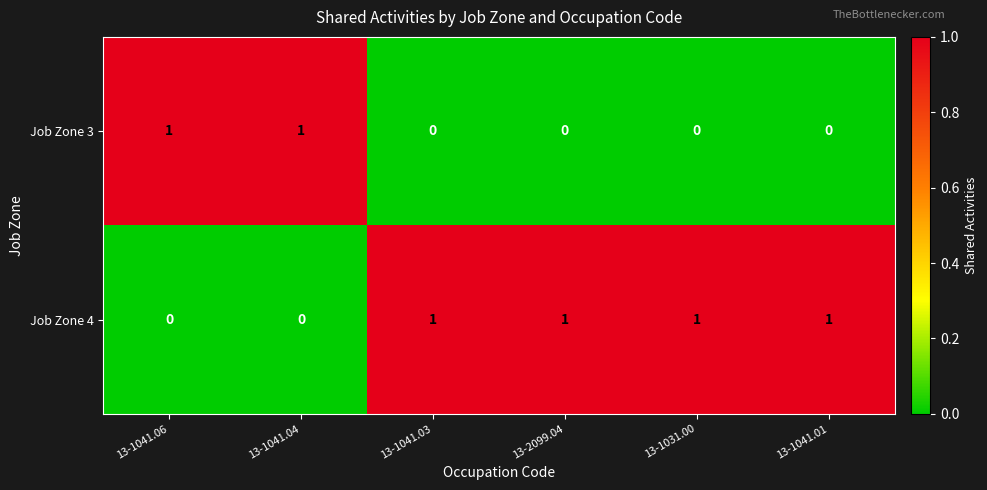

Rank the series at 13-1031.00 from lowest to highest value.

Job Zone 3, Job Zone 4